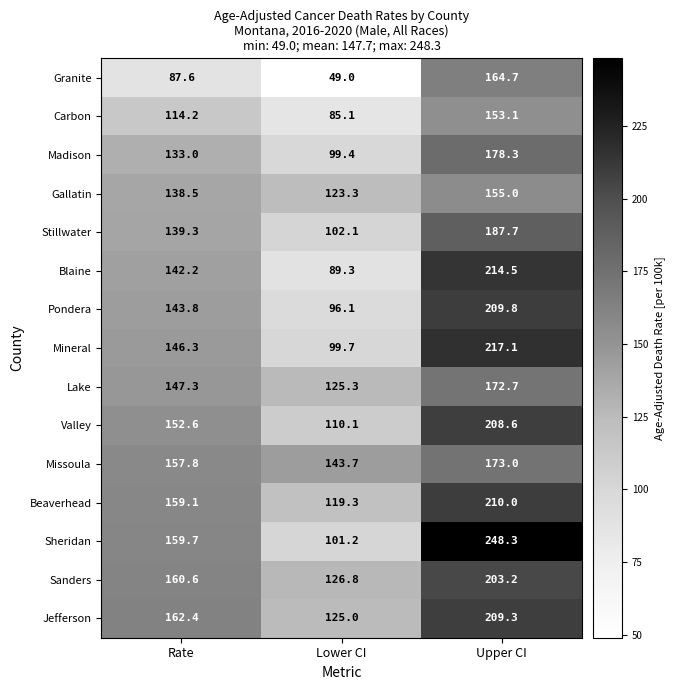

What is the maximum value for Beaverhead?

210.0